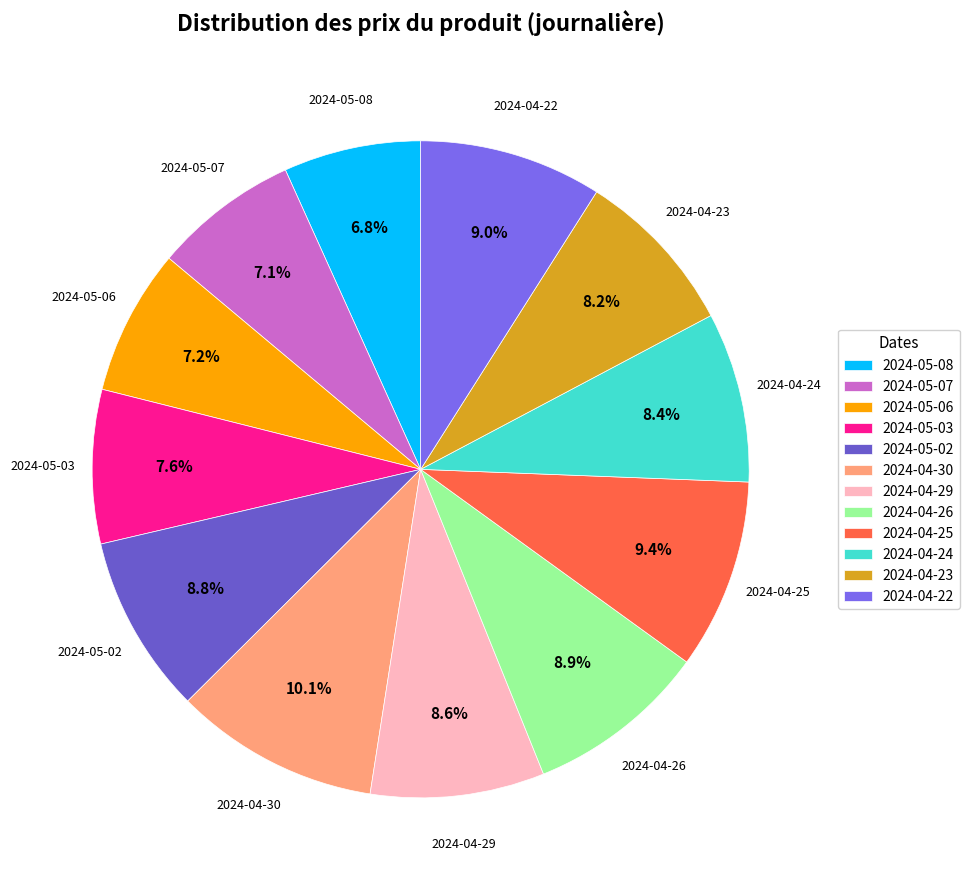

Approximately how many times larger is the value at 2024-04-29 compared to 2024-05-03?

1.1